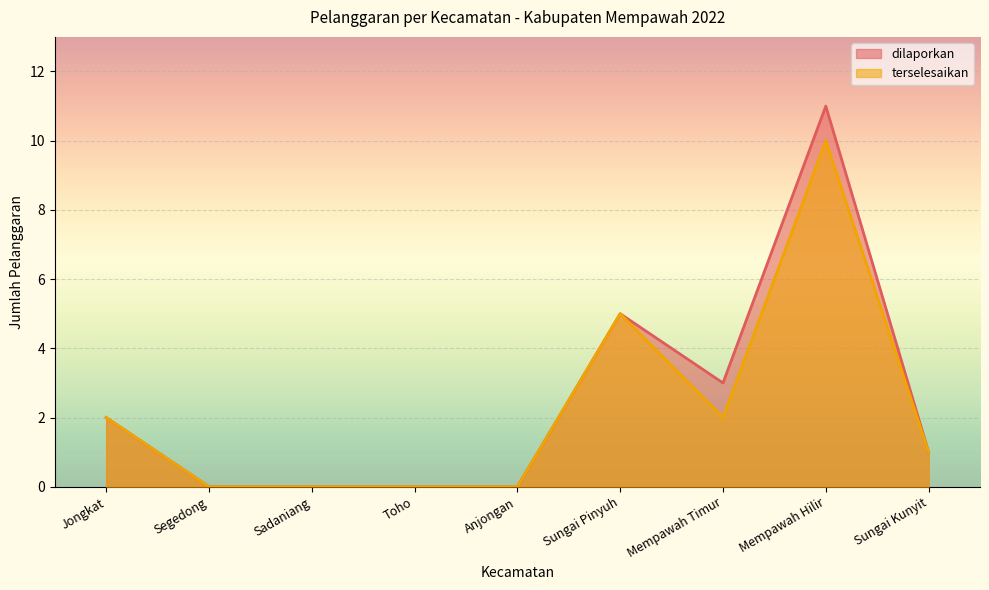

True or false: dilaporkan and terselesaikan cross at least once.

False